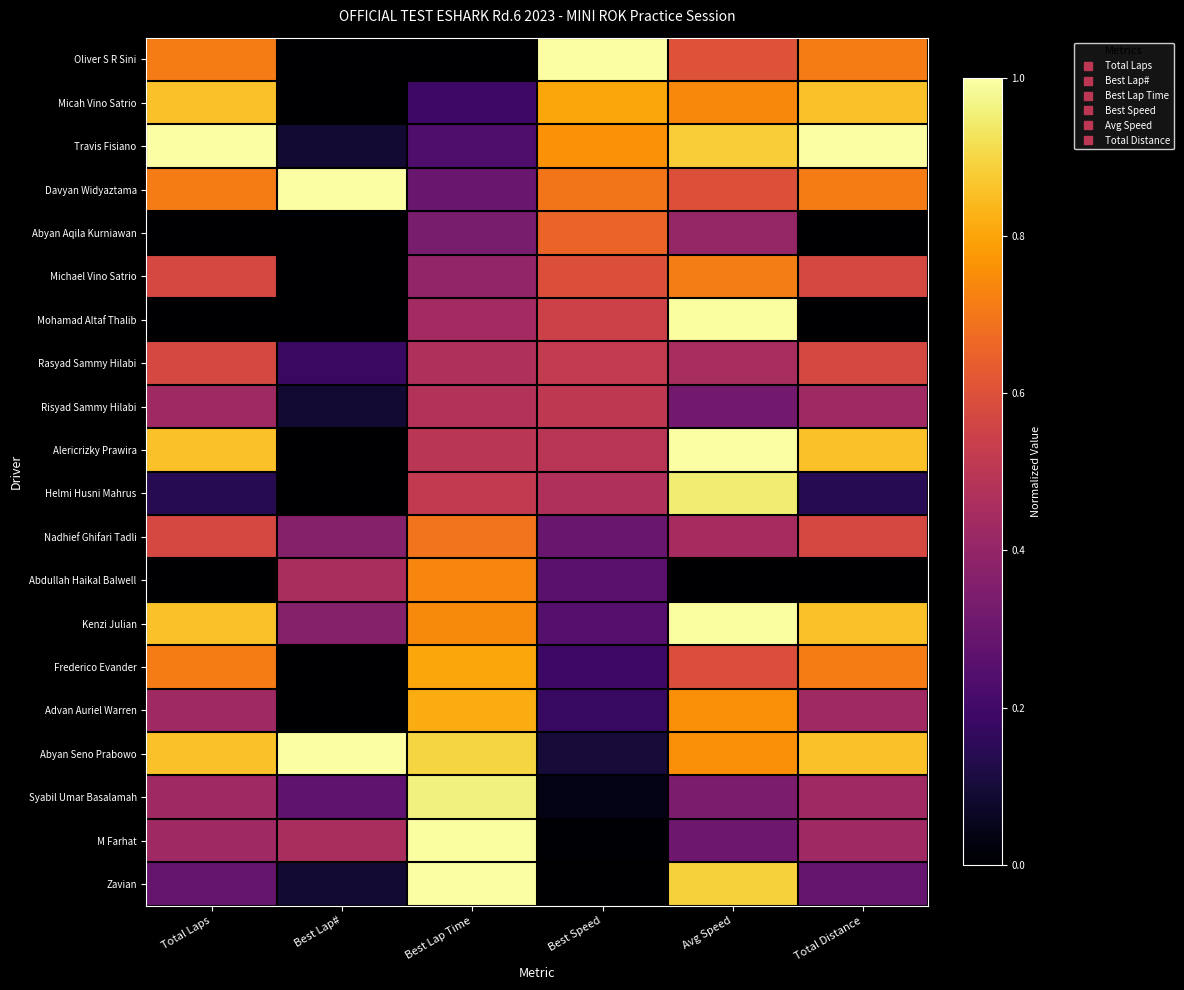

Which series has the largest total across all categories?

Abyan Seno Prabowo